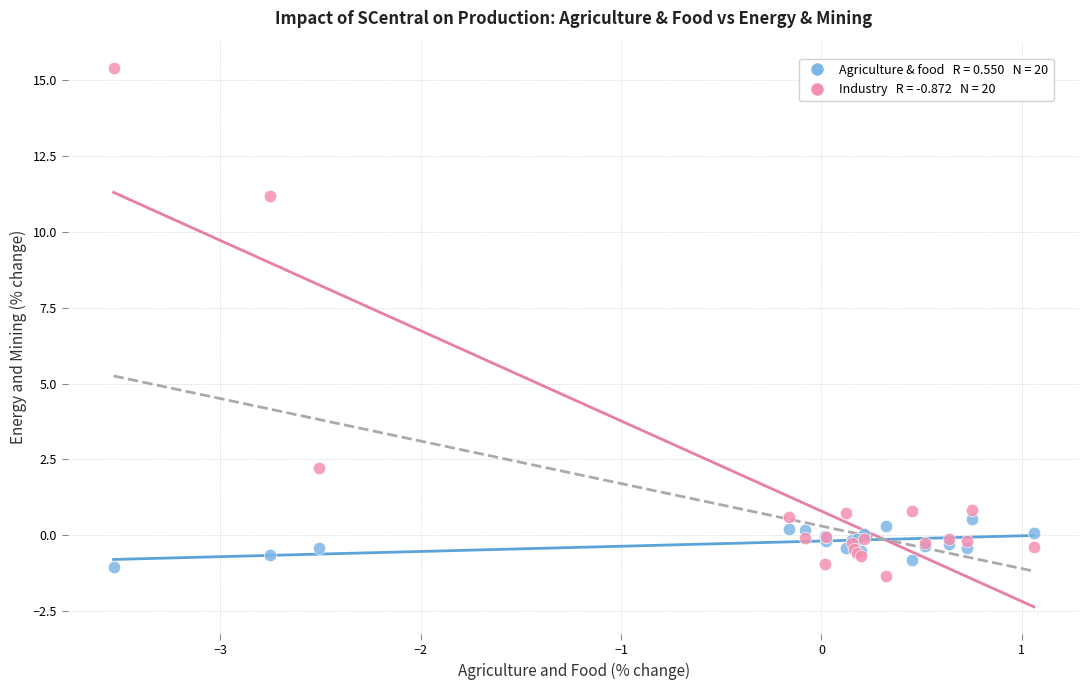

Across all series, what Y value is closest to 7?

11.2